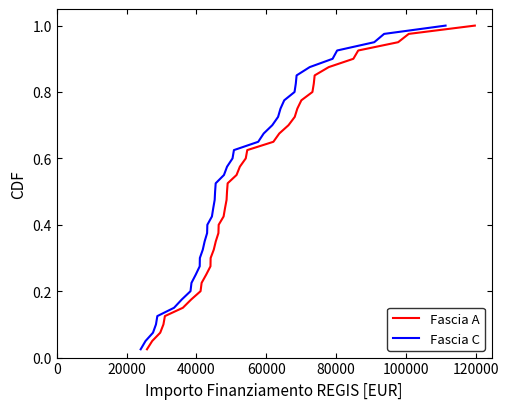

What is the greatest value displayed?

1.0